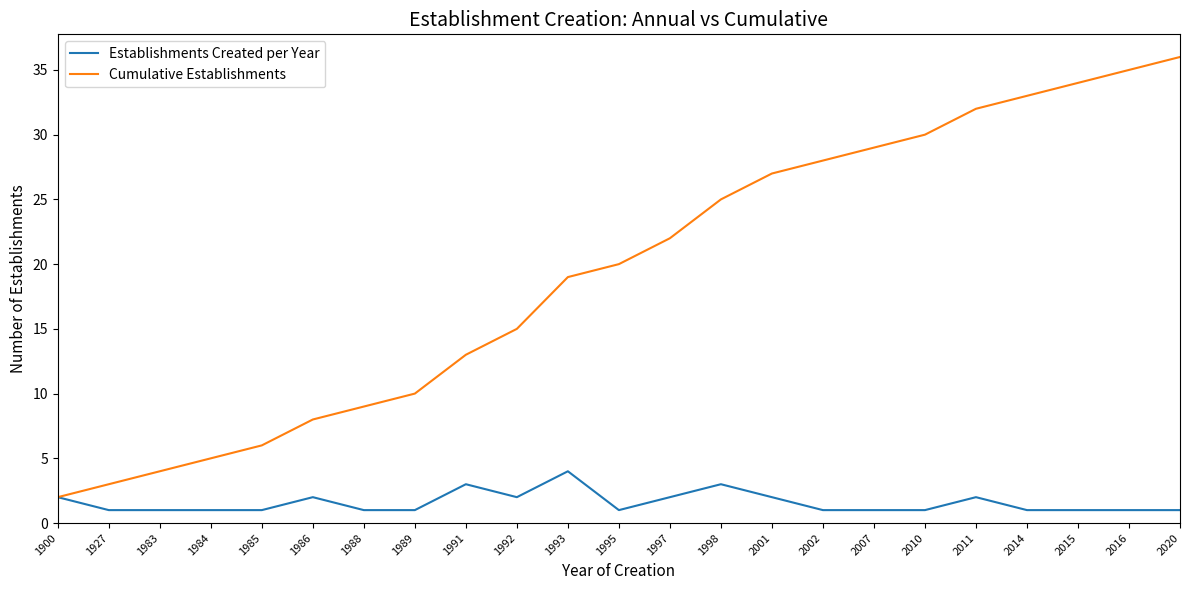

True or false: Cumulative Establishments has more than 2 points higher than both neighbors.

False